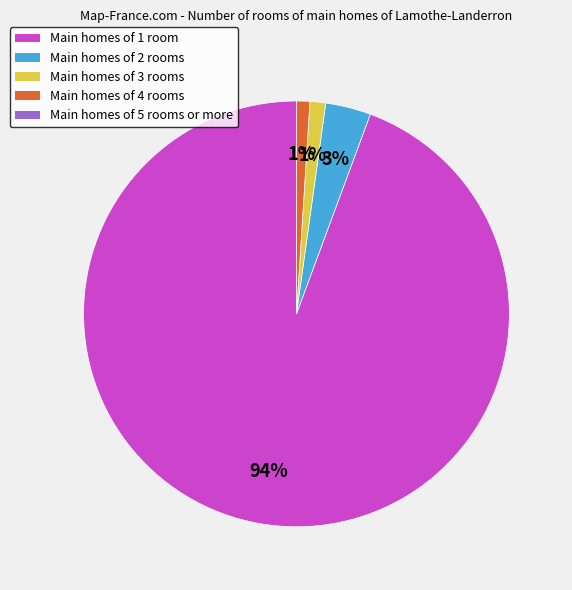

Is there a majority slice in this chart?

Yes